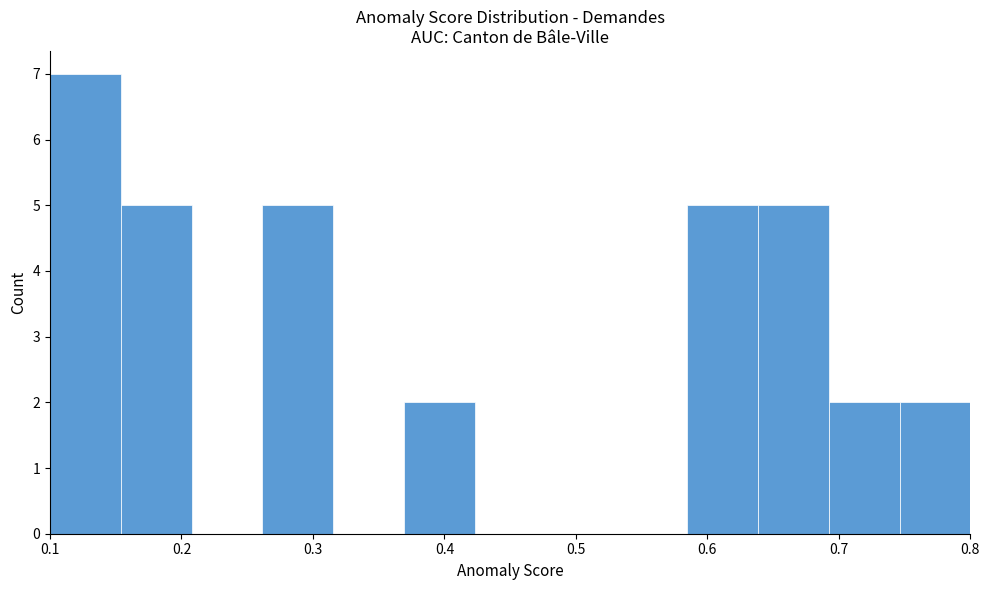

Reading left to right, transcribe this chart: for each bar, give the range it covers on the x-axis and its height. Neither the bar edges nor the heights are printed on the chart, so give them approximately, as read against the axes.

0.10 to 0.15: 7
0.15 to 0.21: 5
0.21 to 0.26: 0
0.26 to 0.32: 5
0.32 to 0.37: 0
0.37 to 0.42: 2
0.42 to 0.48: 0
0.48 to 0.53: 0
0.53 to 0.58: 0
0.58 to 0.64: 5
0.64 to 0.69: 5
0.69 to 0.75: 2
0.75 to 0.80: 2